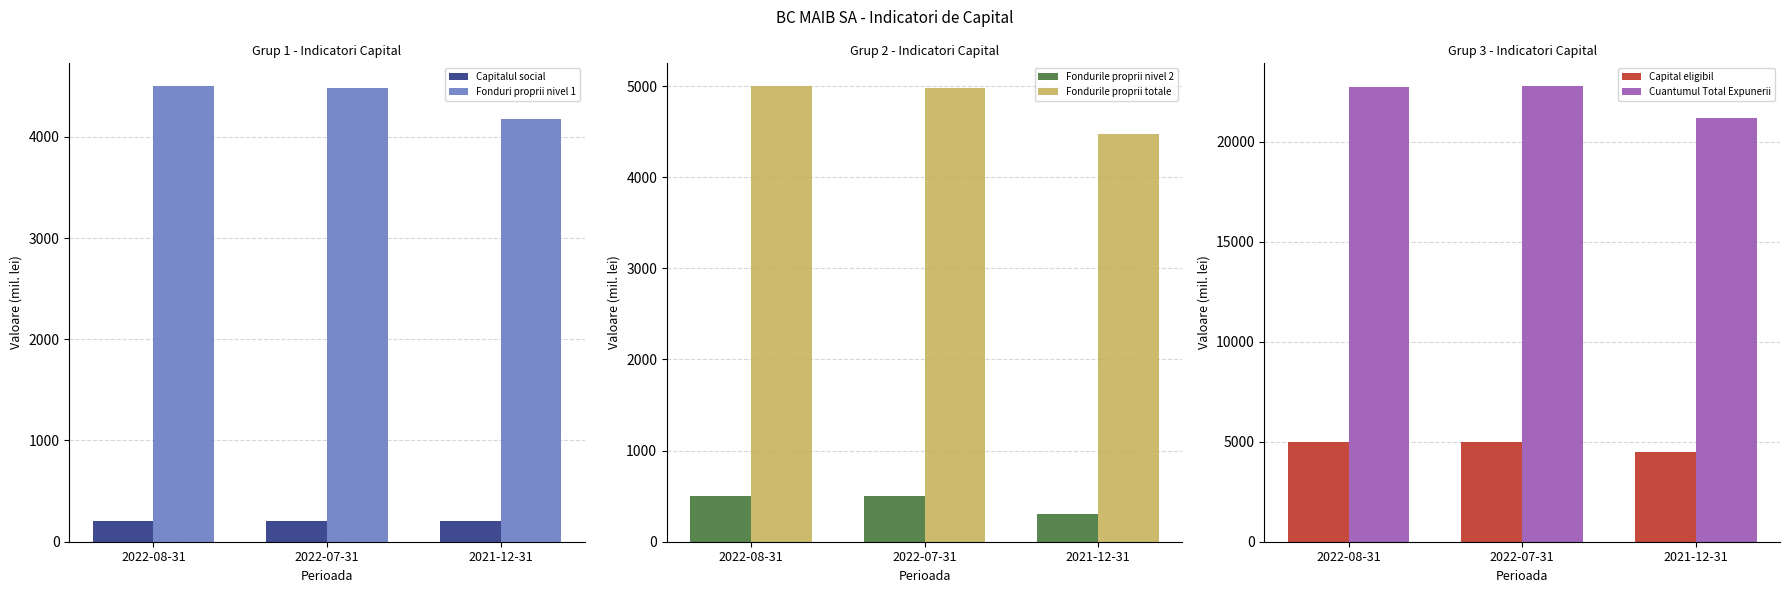

What is the label of the 2nd bar from the left?

2022-07-31